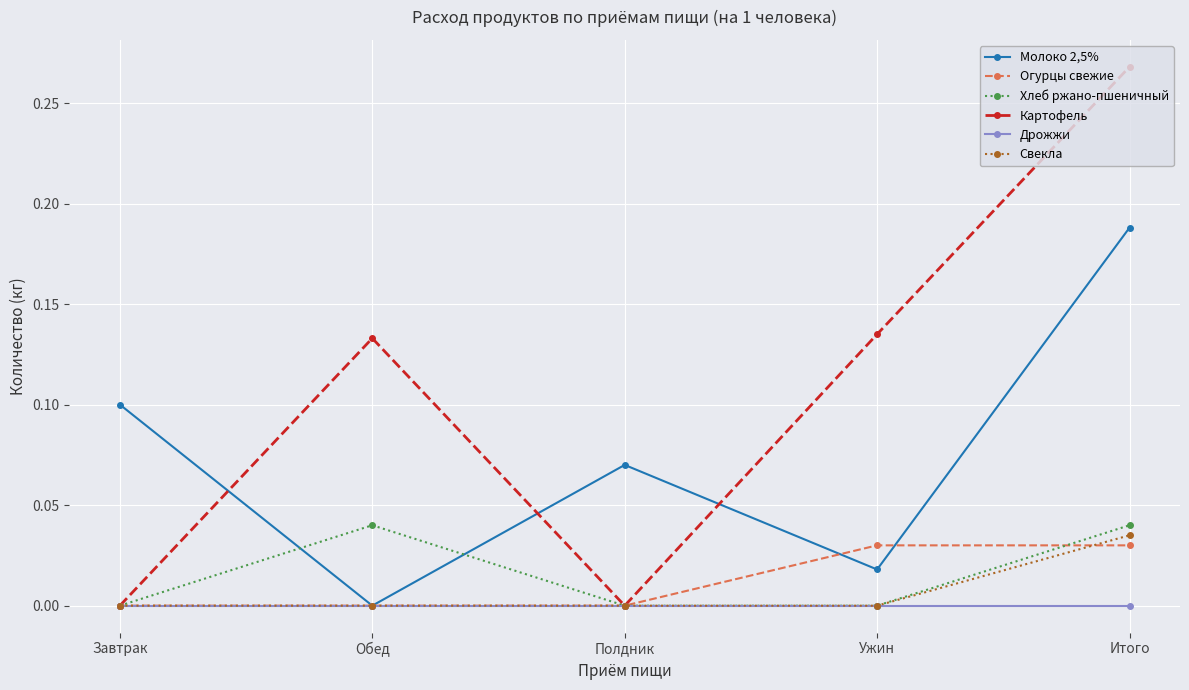

At which label does Картофель reach its peak?

Итого